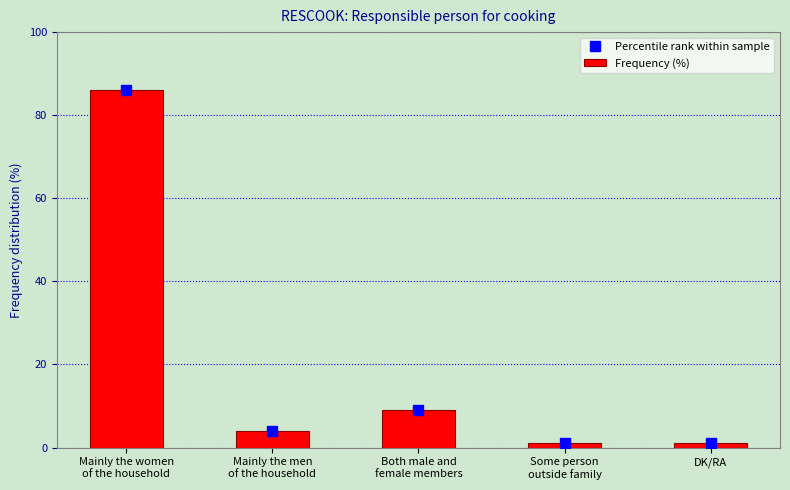

Is it true that Percentile rank within sample equals 1 at Some person
outside family?

True